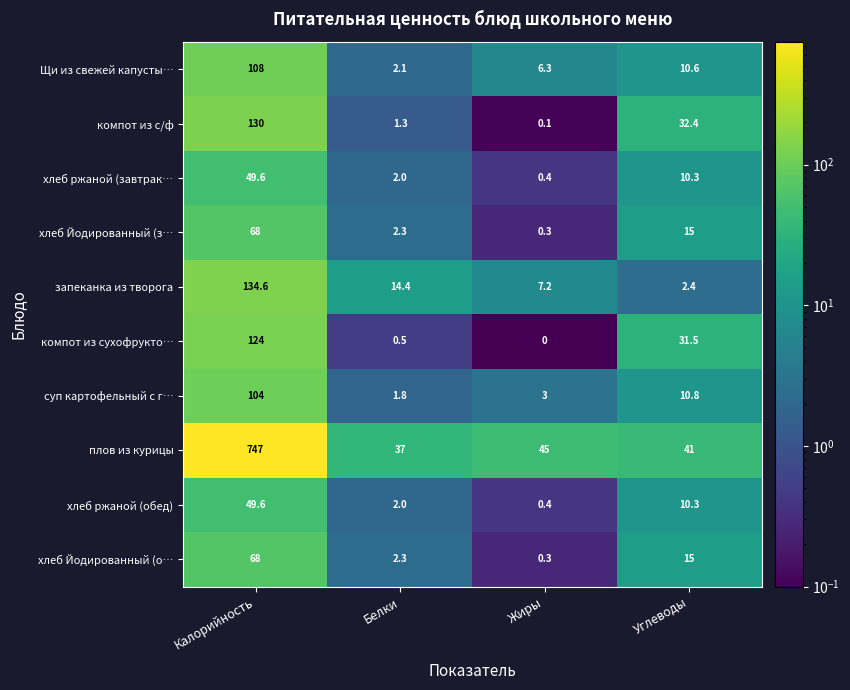

Rank the categories by хлеб ржаной (завтрак… value from lowest to highest.

Жиры, Белки, Углеводы, Калорийность